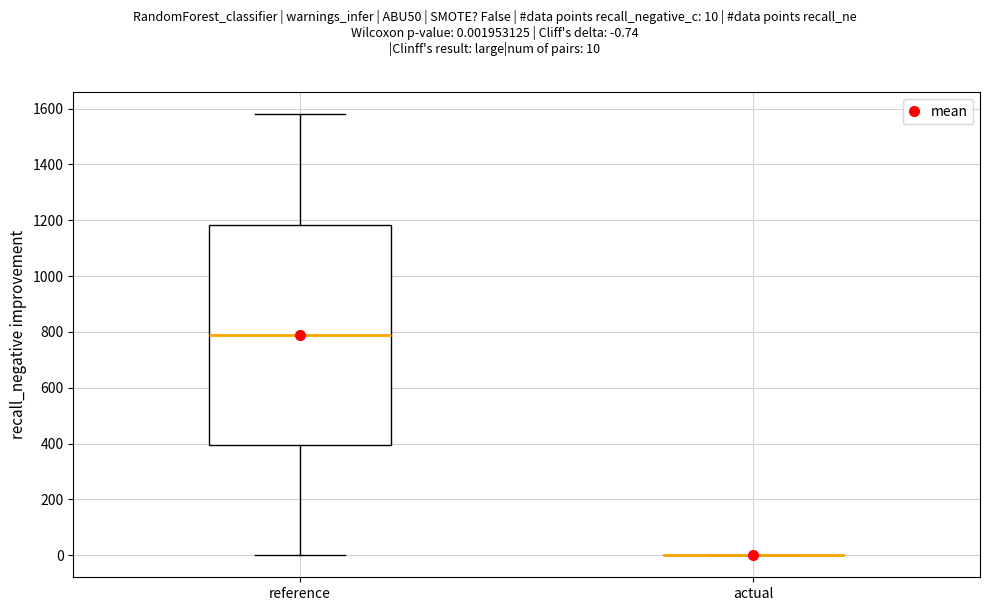

Reading left to right, read every box against the y-axis: the position of its median line, the range the box covers, and the ends of its whiskers. The values are not printed on the chart, so give them approximately, as read against the axis.

reference: median 780, box 400 to 1180, whiskers 0 to 1580
actual: box collapsed to a line at 0, whiskers 0 to 0